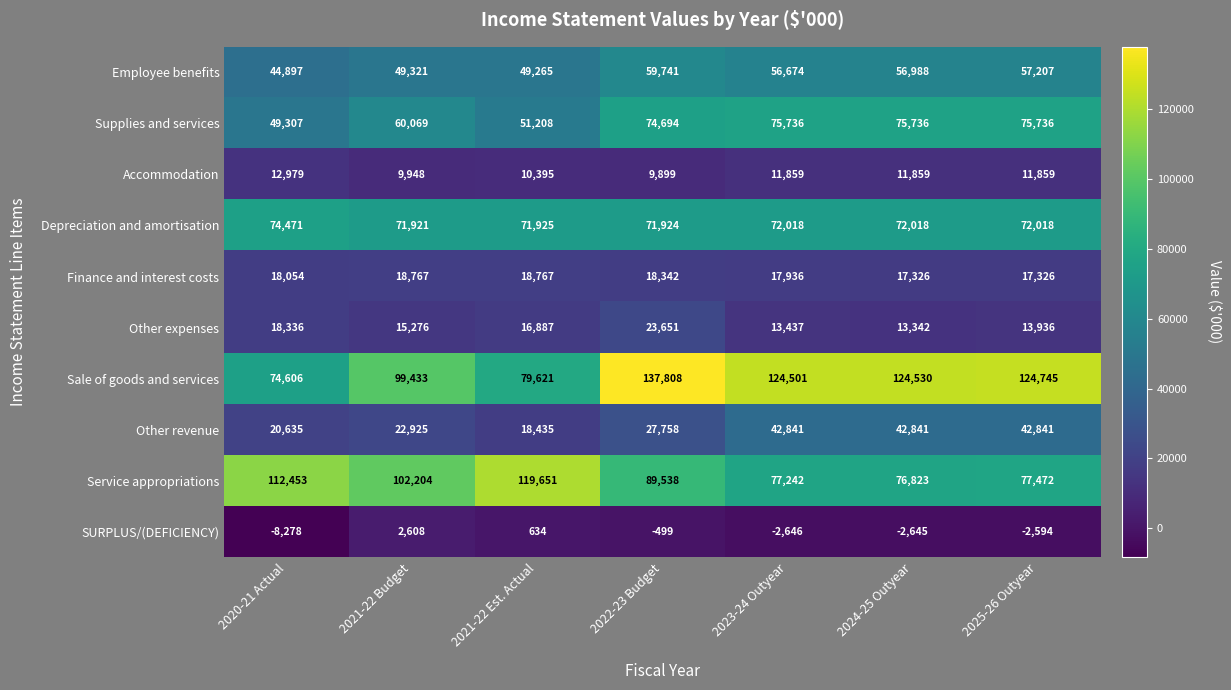

What is the sum of all Other revenue values?

218276